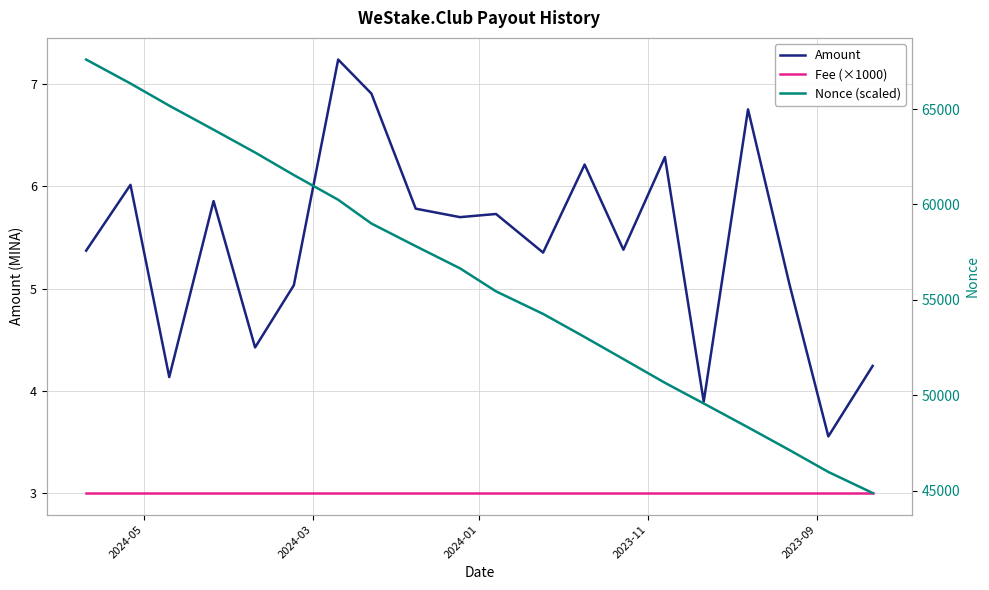

Count the number of categories in the chart.

20